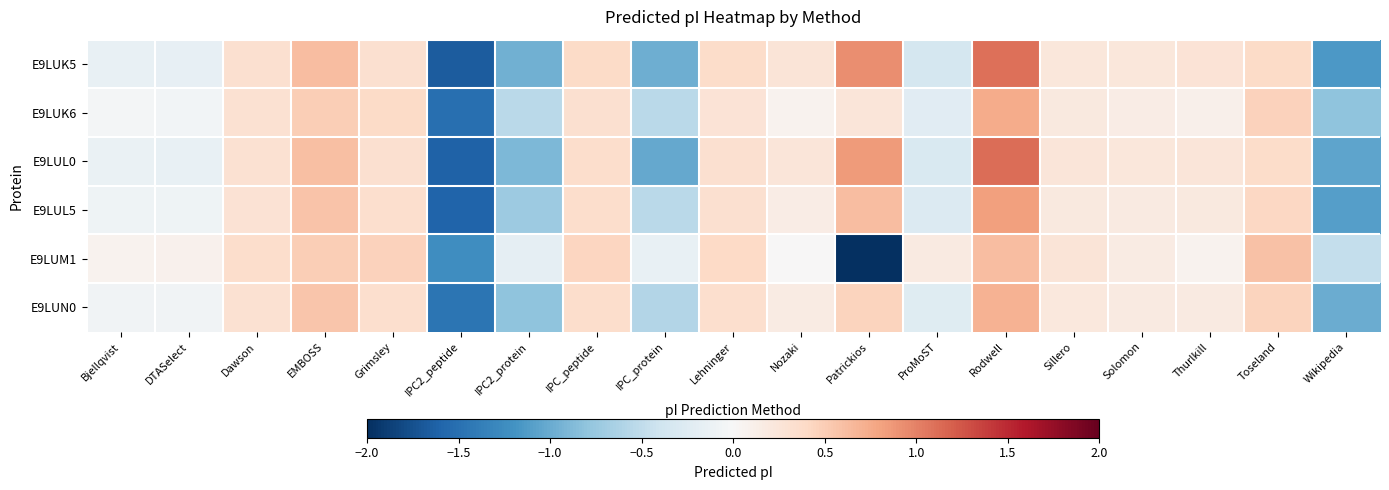

Rank the series by their maximum value, from highest to lowest.

E9LUL0, E9LUK5, E9LUL5, E9LUK6, E9LUN0, E9LUM1